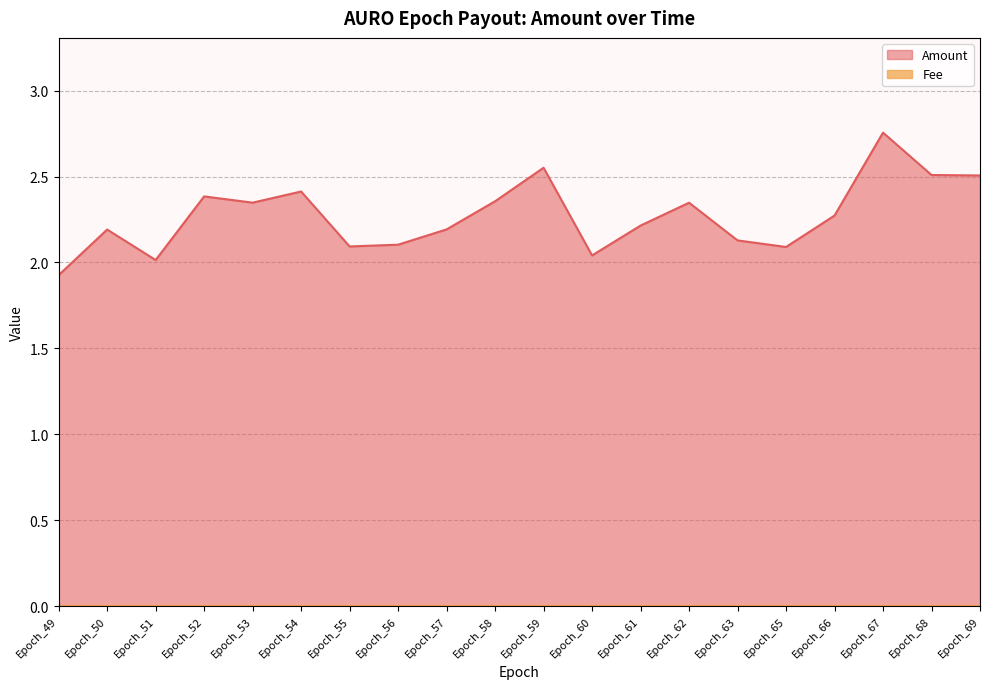

How many series are shown in this chart?

1